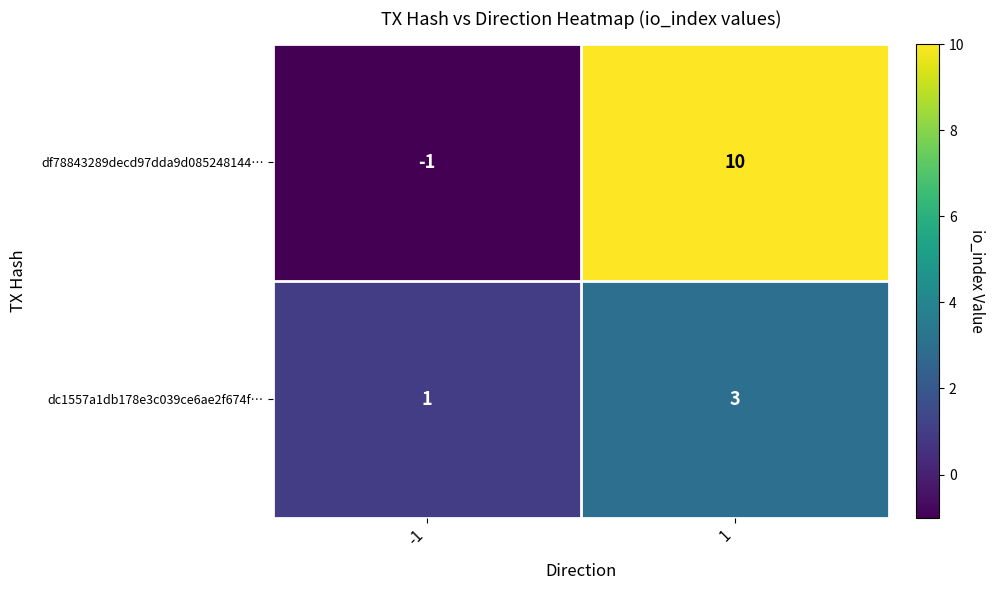

Reading left to right, transcribe all the data shown in this chart.

df78843289decd97dda9d085248144…: -1=-1	1=10
dc1557a1db178e3c039ce6ae2f674f…: -1=1	1=3